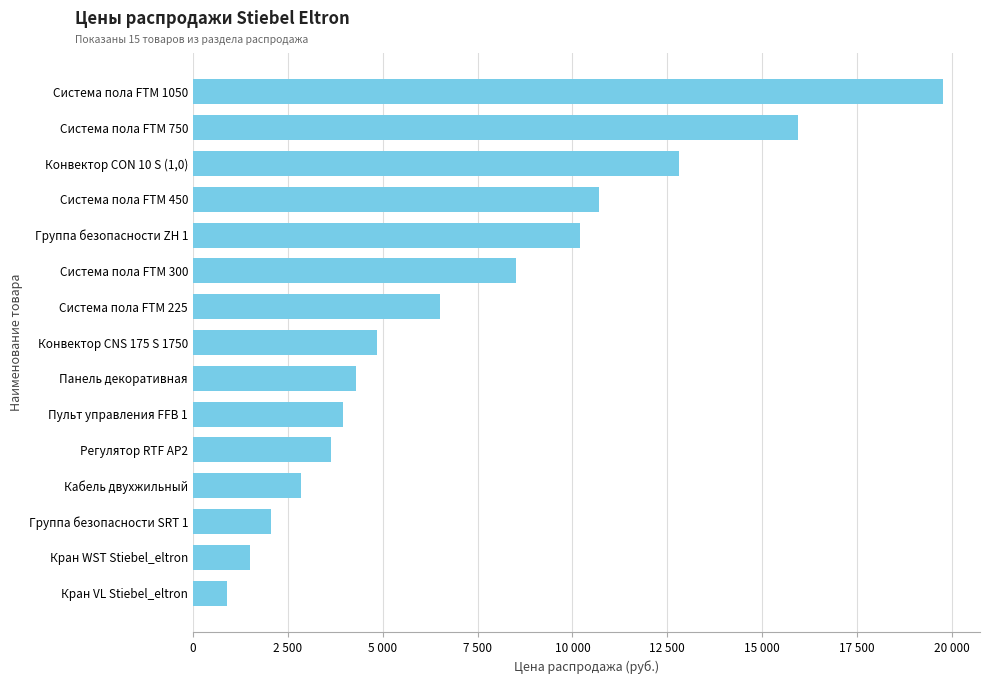

What is the difference between the maximum and second lowest values?

18250